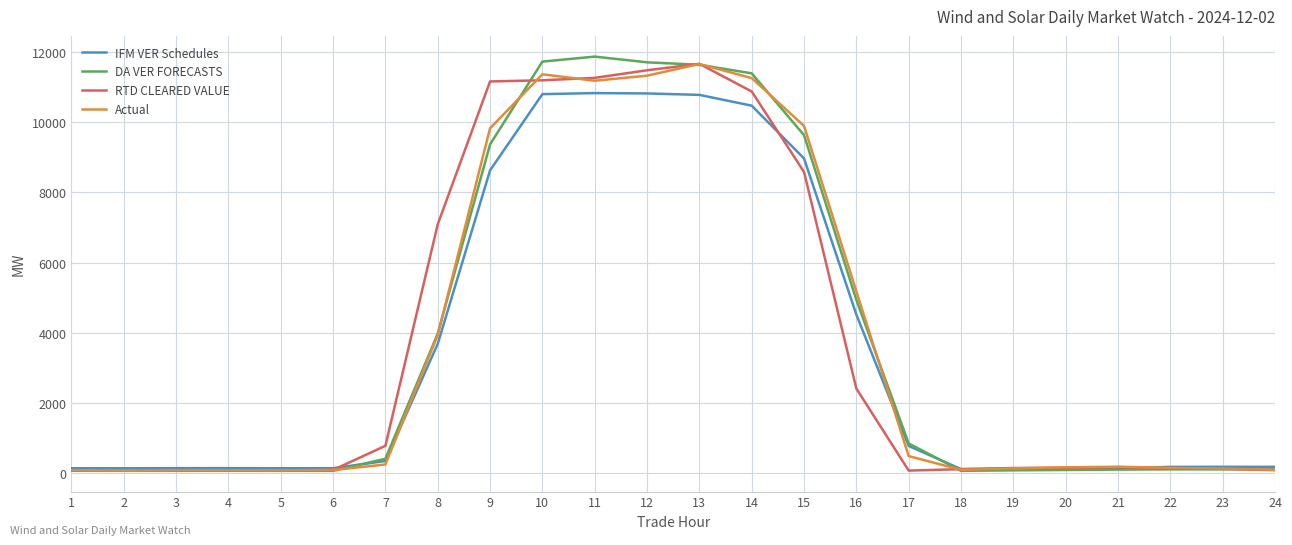

Where does the RTD CLEARED VALUE series first go above 147?

7